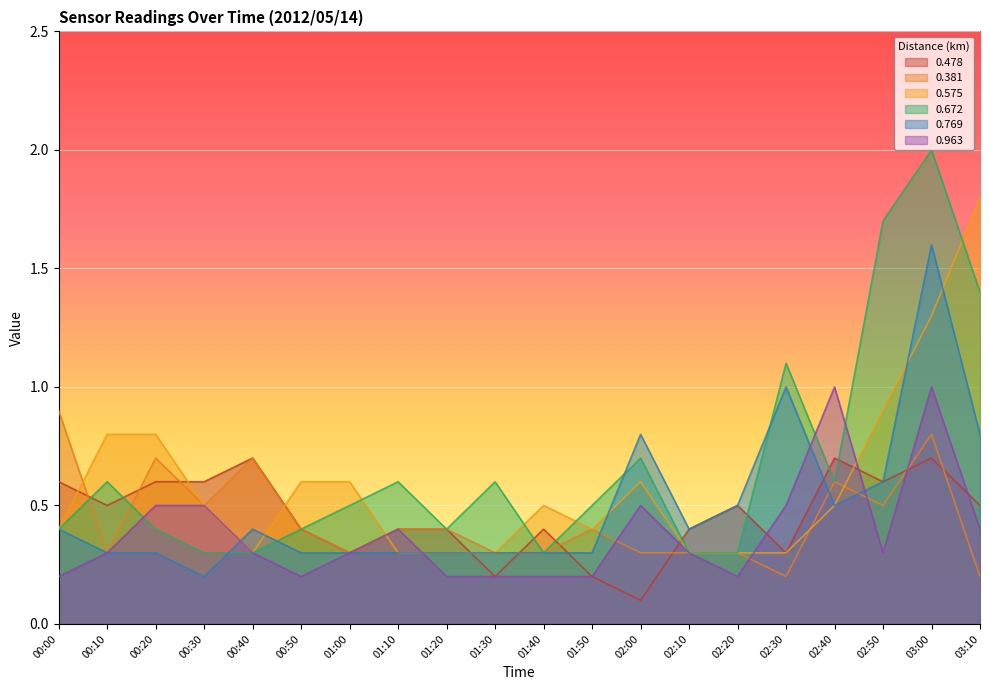

What are all the series names shown in the legend?

0.478, 0.381, 0.575, 0.672, 0.769, 0.963